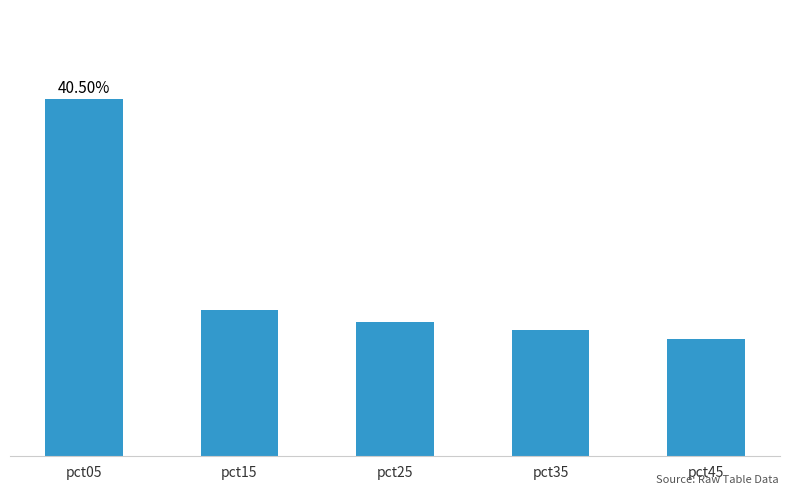

Does the chart contain any negative values?

No